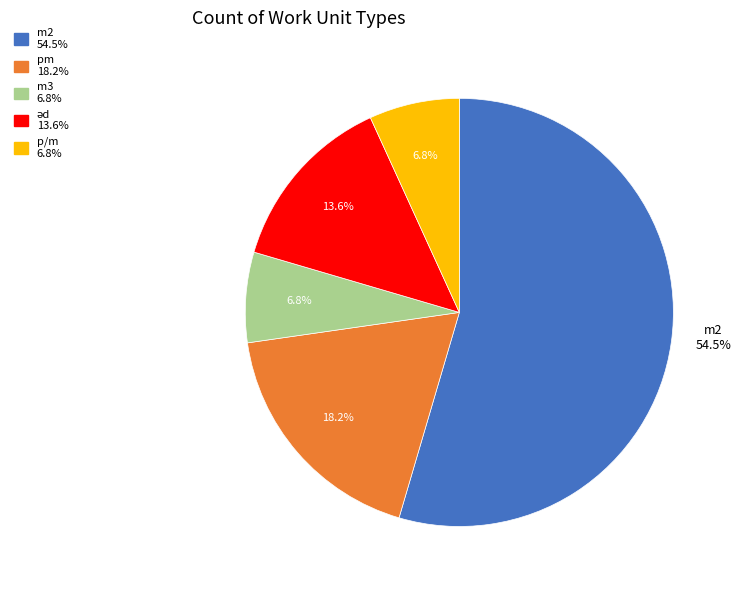

Is there any slice that represents more than half of the pie?

Yes